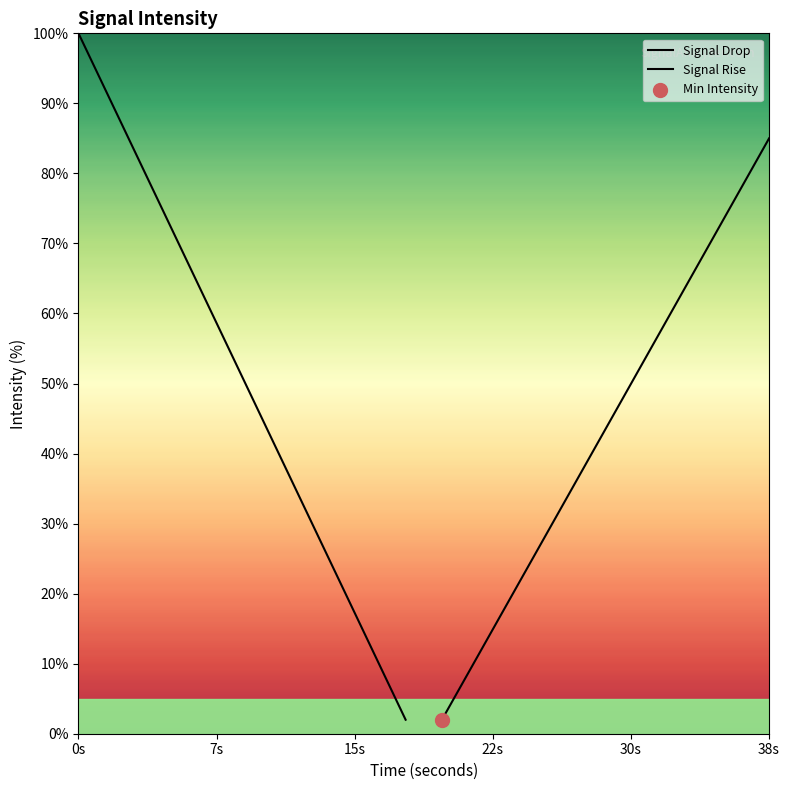

Which series contains the lowest Y value?

Signal Drop